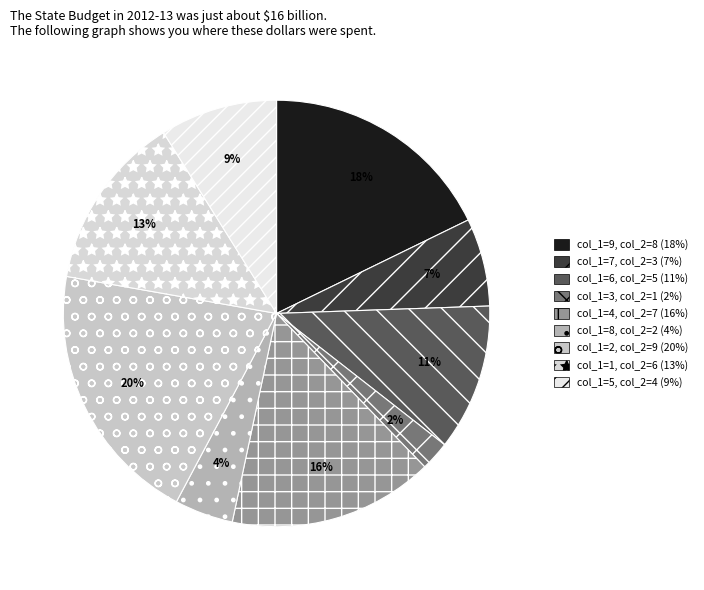

Which category has the smallest portion of the pie?

col_1=3, col_2=1 (2%)